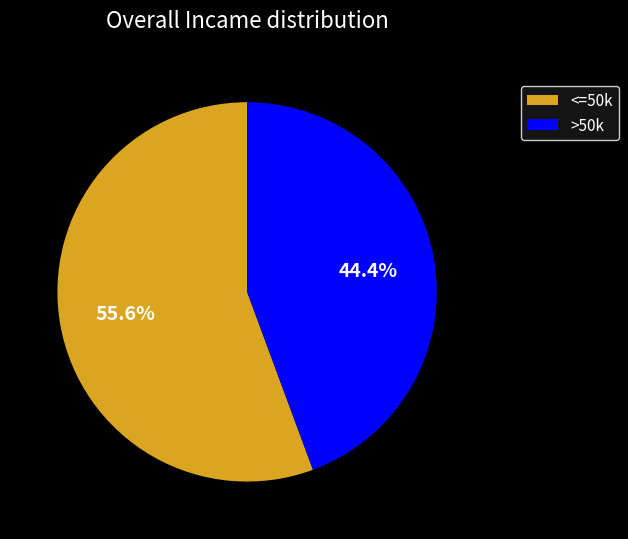

Which has a higher value, >50k or <=50k?

<=50k